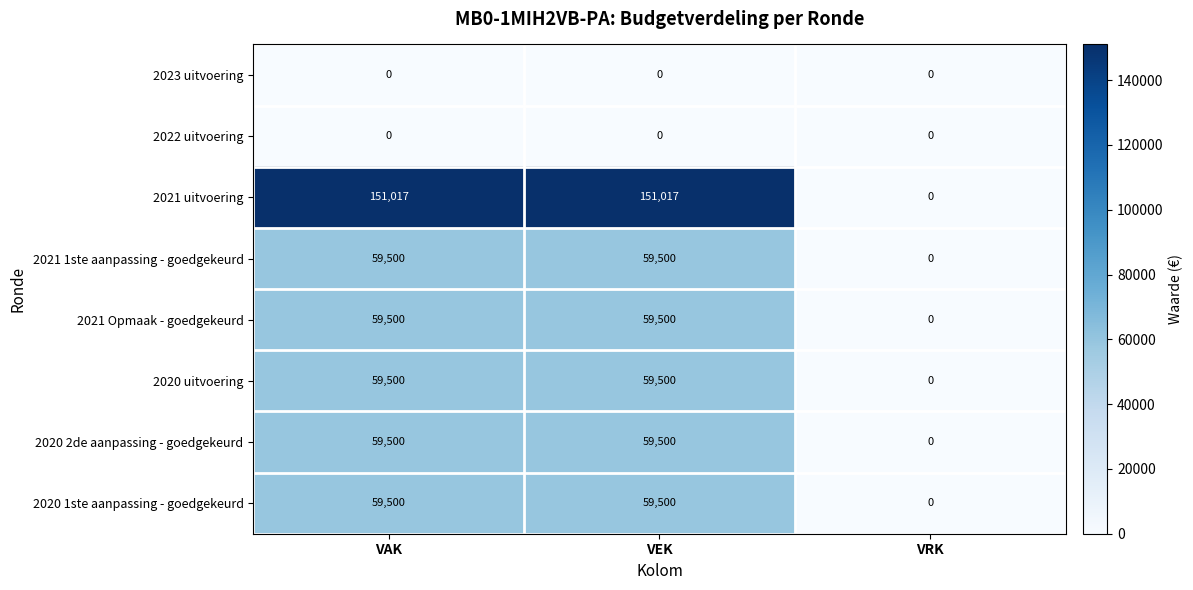

The value of 2020 1ste aanpassing - goedgekeurd at VAK is 59500. True or false?

True